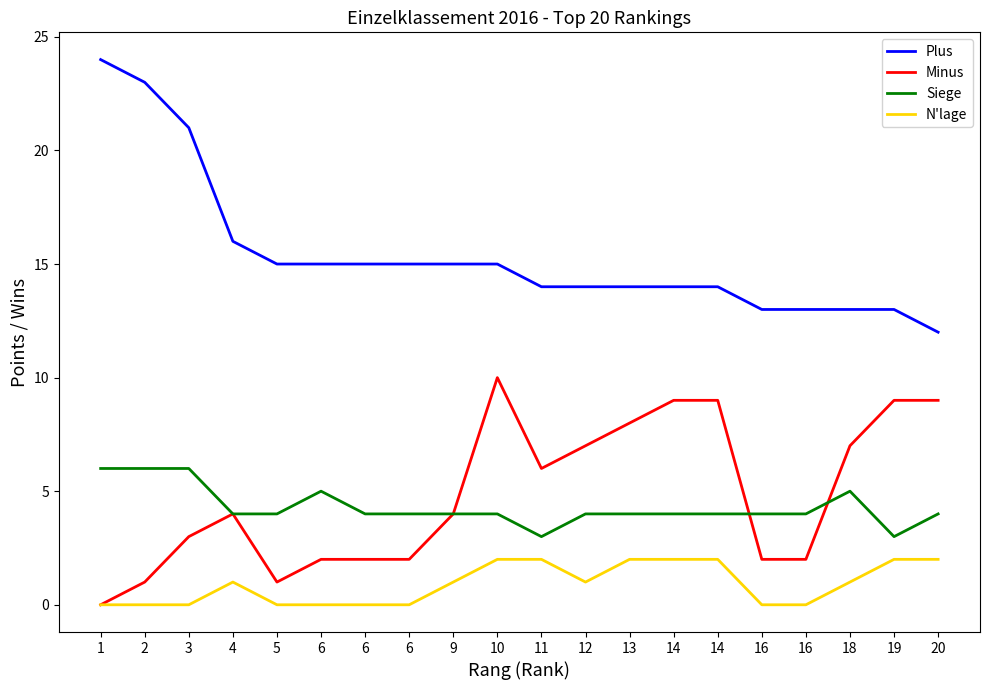

Which series has the largest total across all categories?

Plus